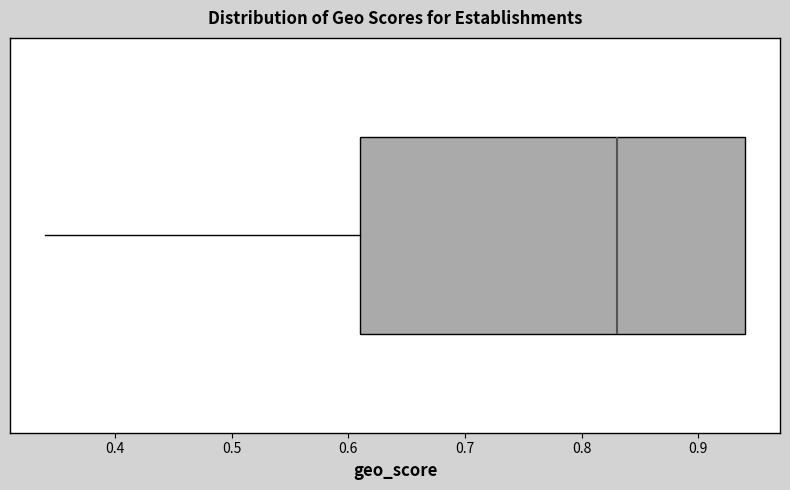

Read this box plot against the x-axis: the position of the median line, the range covered by the box, and the ends of both whiskers. The values are not printed on the chart, so give them approximately, as read against the axis.

median 0.83, box 0.61 to 0.94, whiskers 0.34 to 0.94